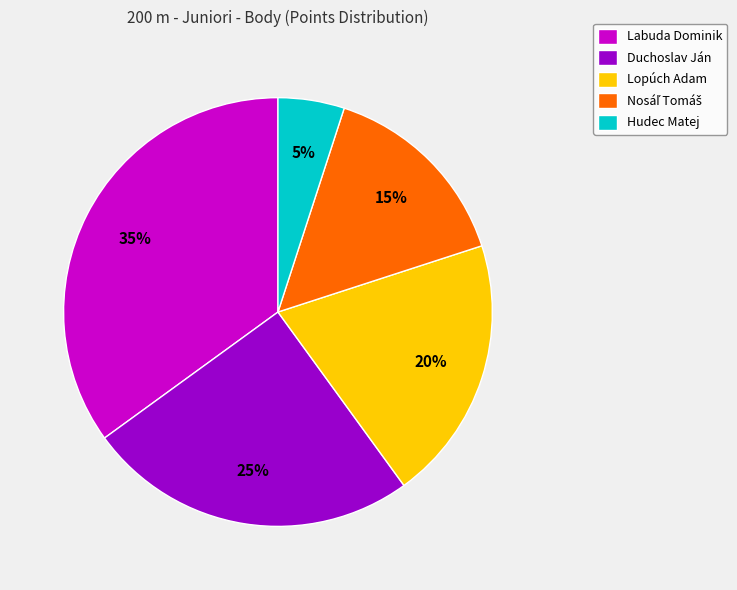

Does Hudec Matej represent more than half of the total?

No